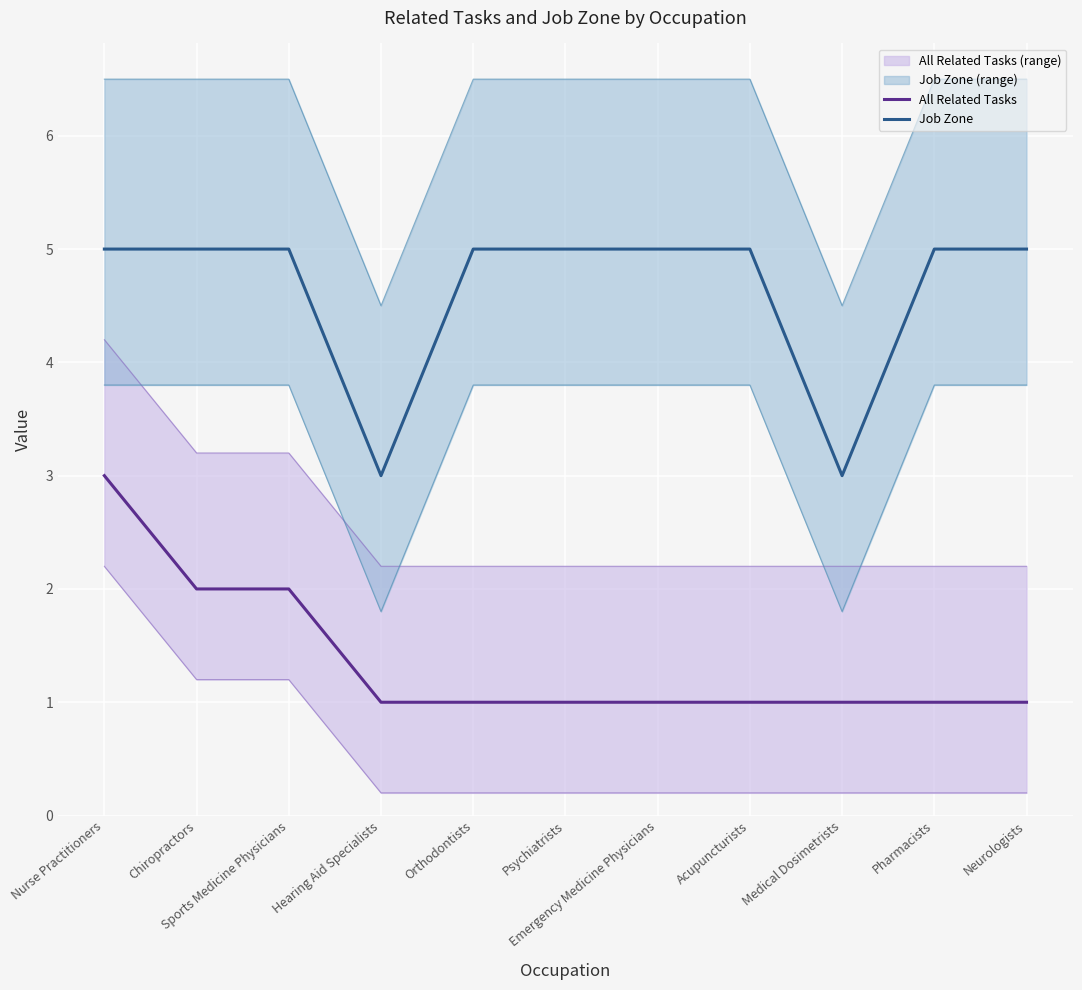

Rank the categories by All Related Tasks upper value from highest to lowest.

Nurse Practitioners, Chiropractors, Sports Medicine Physicians, Hearing Aid Specialists, Orthodontists, Psychiatrists, Emergency Medicine Physicians, Acupuncturists, Medical Dosimetrists, Pharmacists, Neurologists